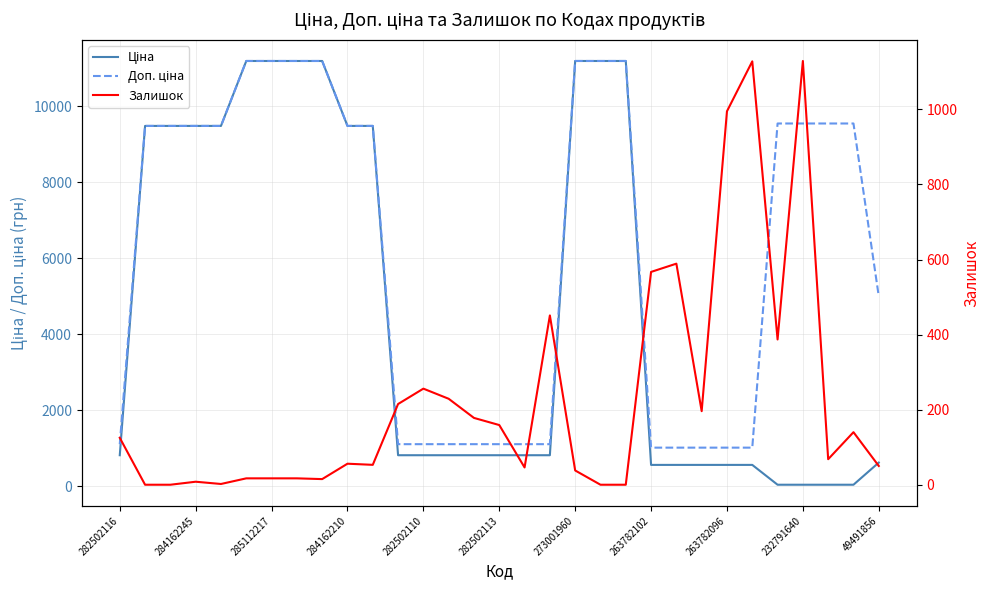

What is the sum of all Залишок values?

7131.0